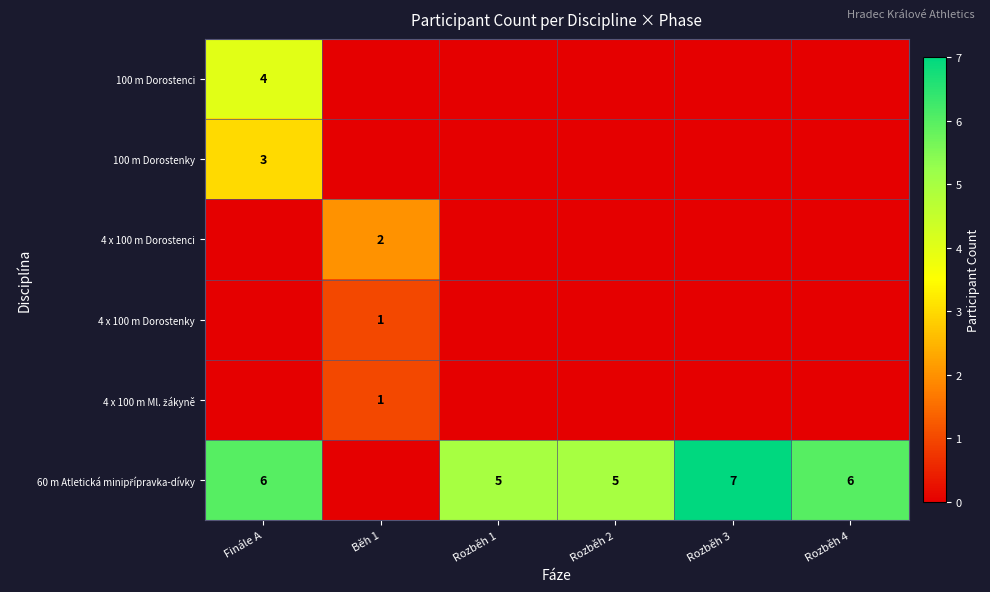

What is the total value across all series at Rozběh 3?

7